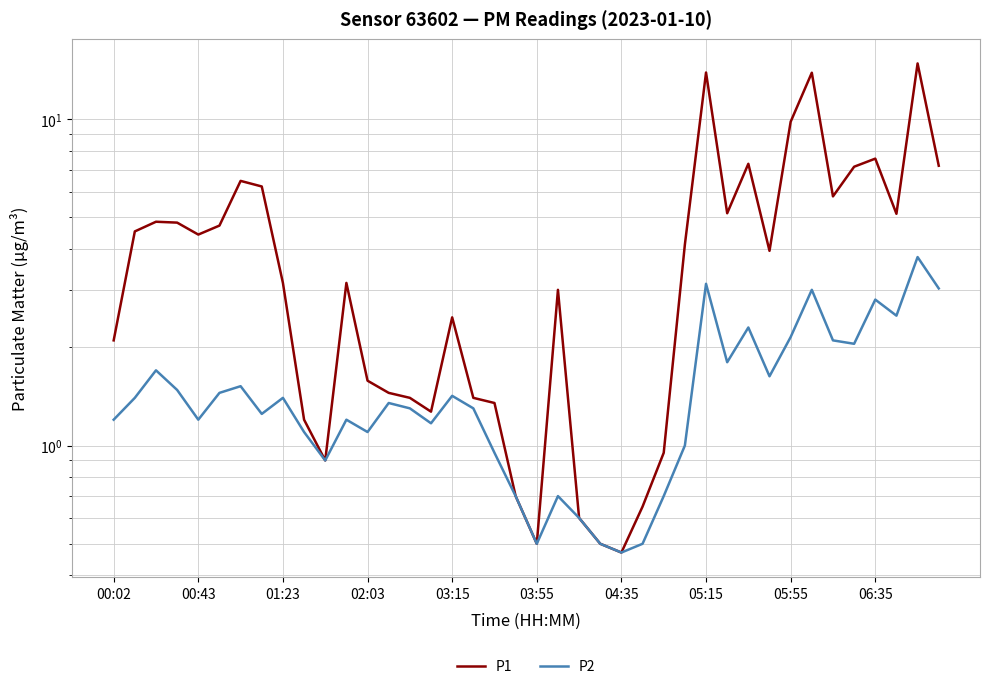

The P1 series shows 0.9 at 10. True or false?

True